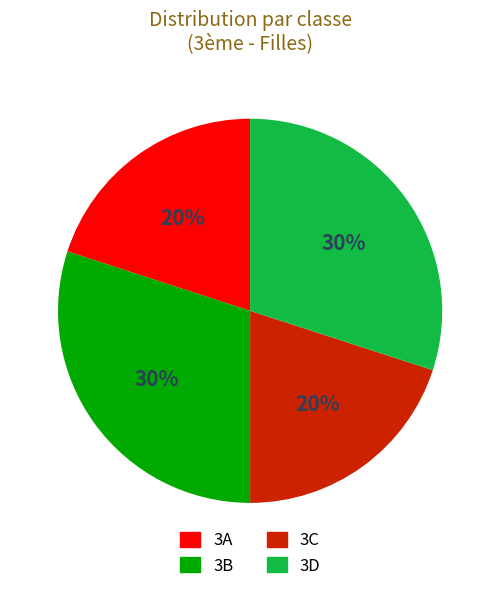

What percentage is the 3B slice, to the nearest percent?

30%